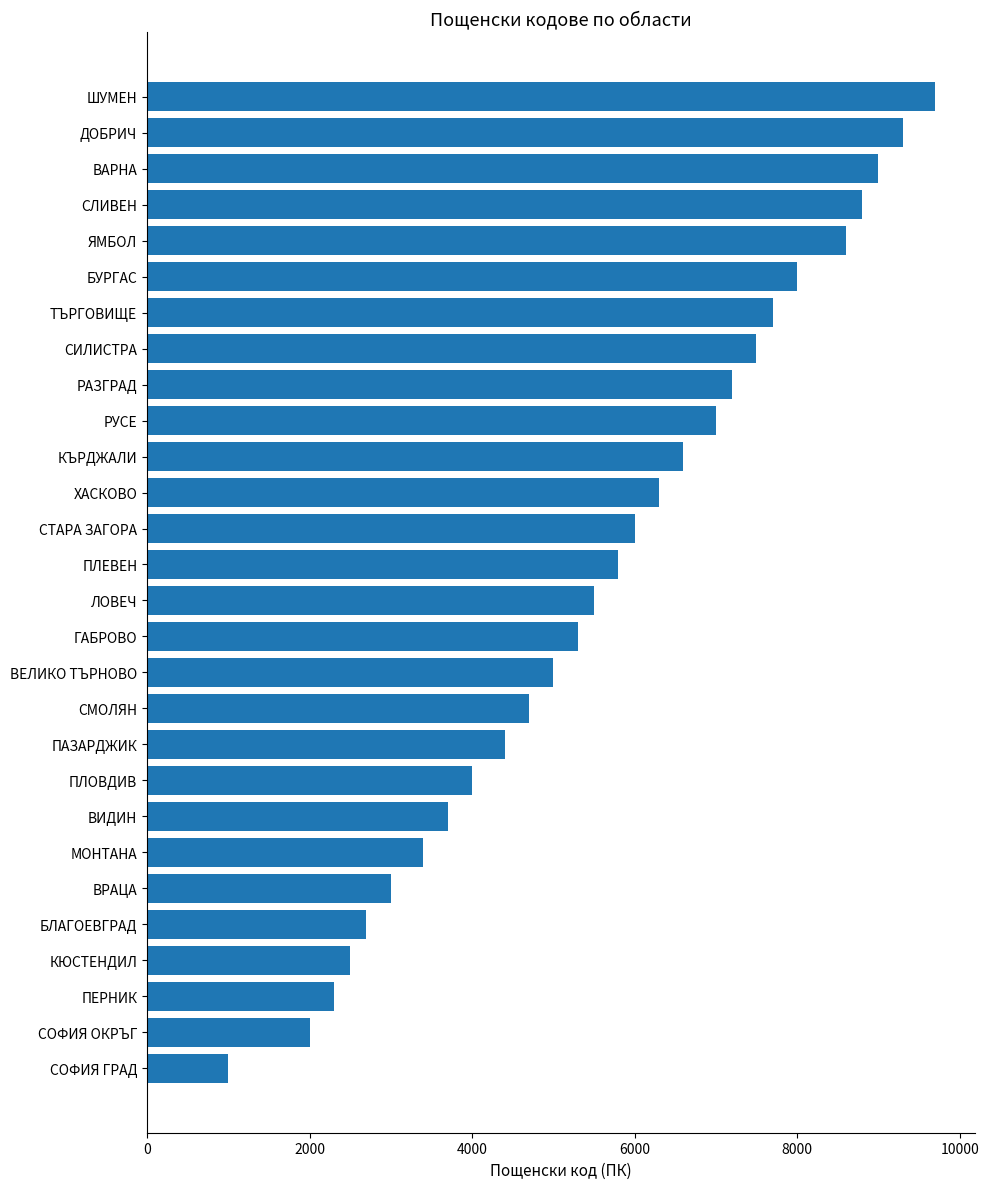

How many series are shown in this chart?

1